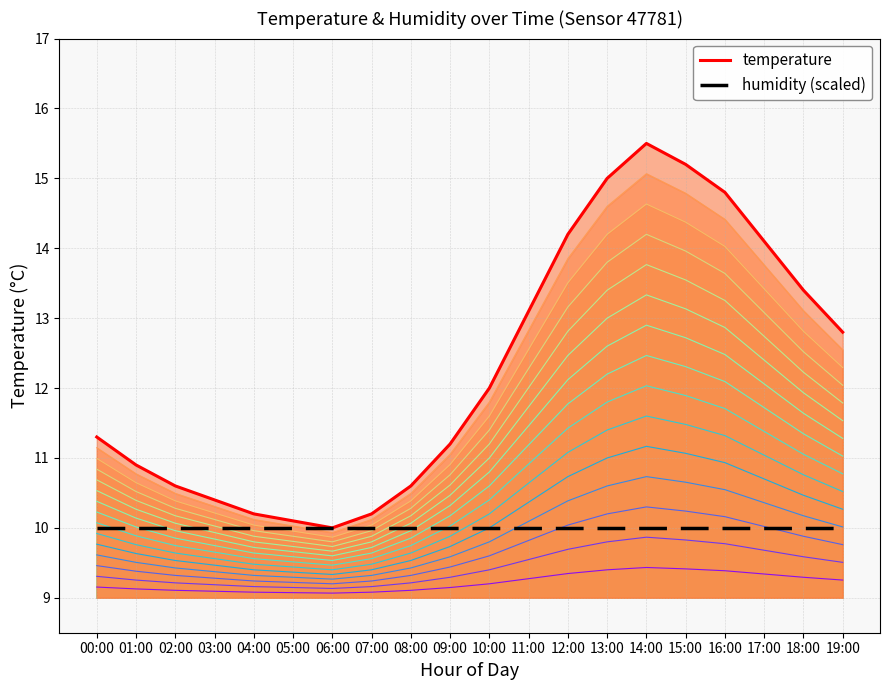

What is the difference between the highest and lowest values at 04:00?

0.2